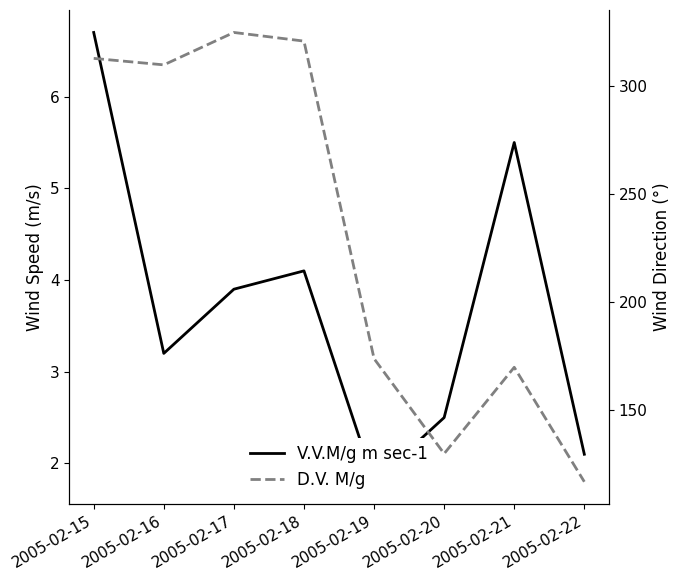

The V.V.M/g m sec-1 series shows 5.1 at 2005-02-16. True or false?

False